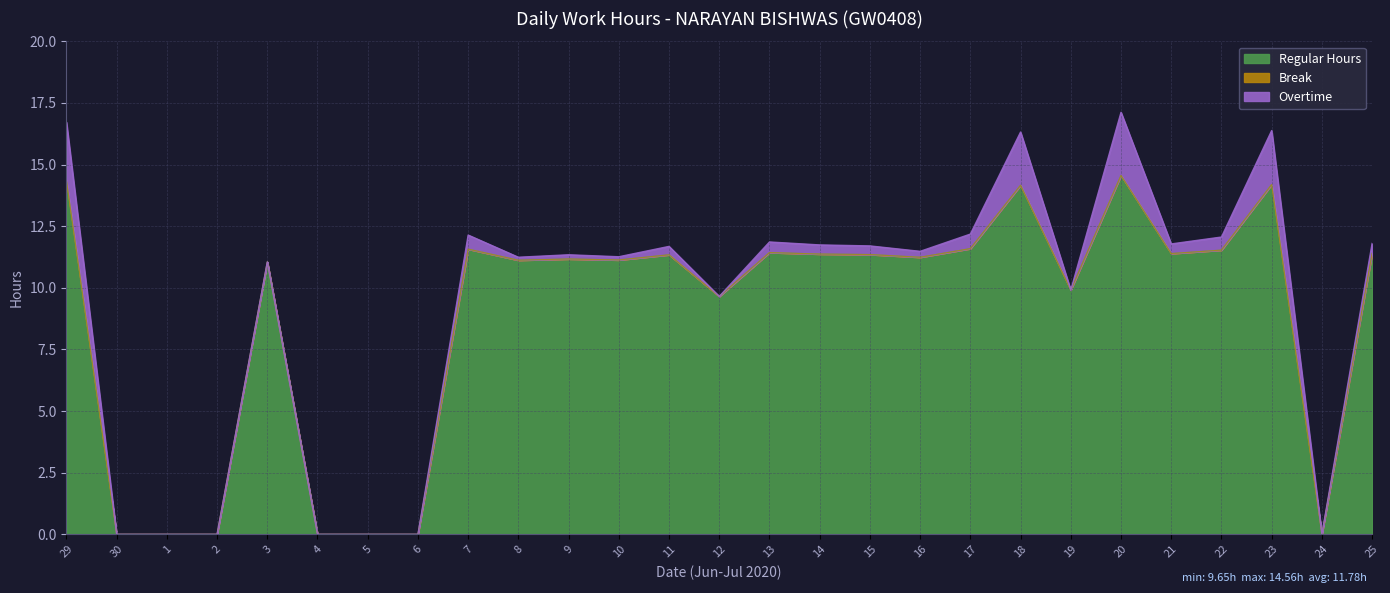

How many interior local peaks does the Regular Hours series have?

8